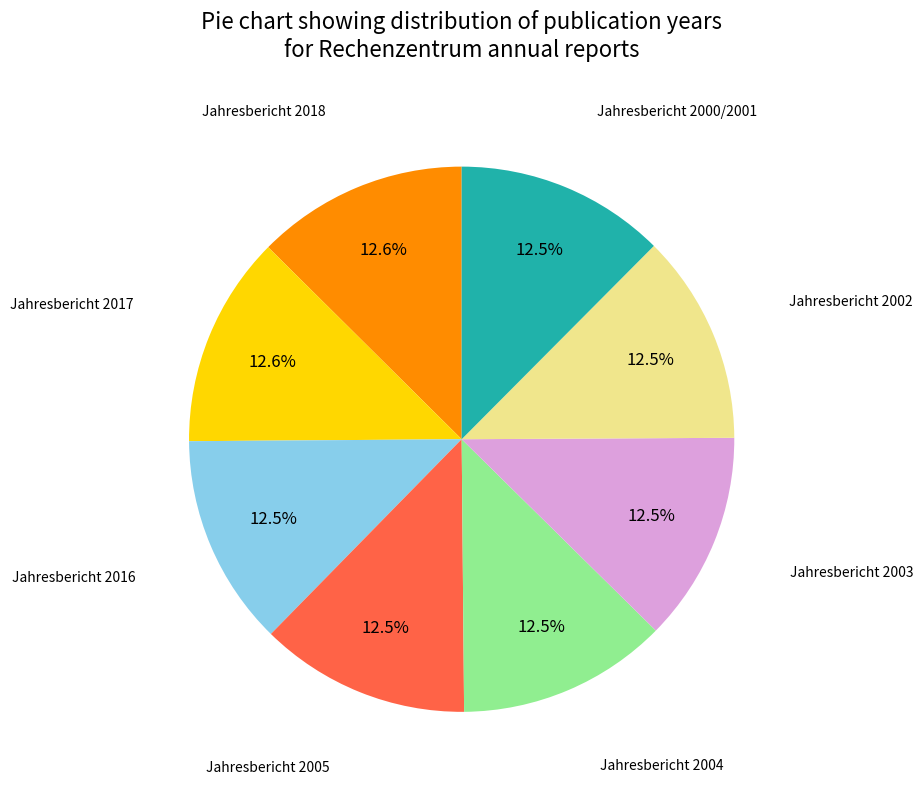

Is there any slice that represents more than half of the pie?

No